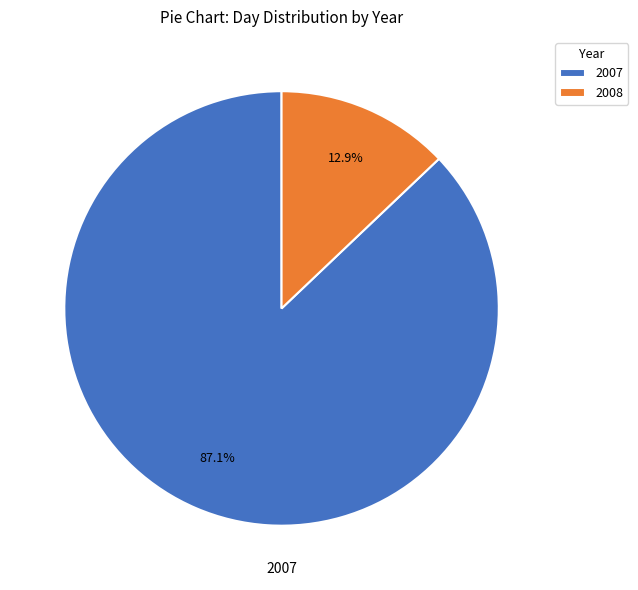

Is it true that 2007 is 75% of the pie?

False